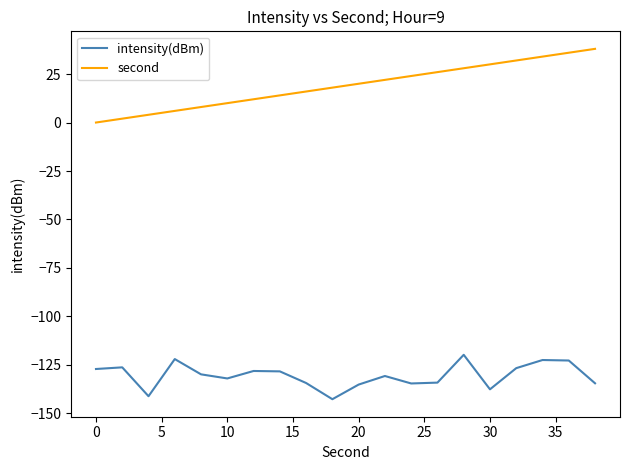

Which series has the widest spread of values?

second